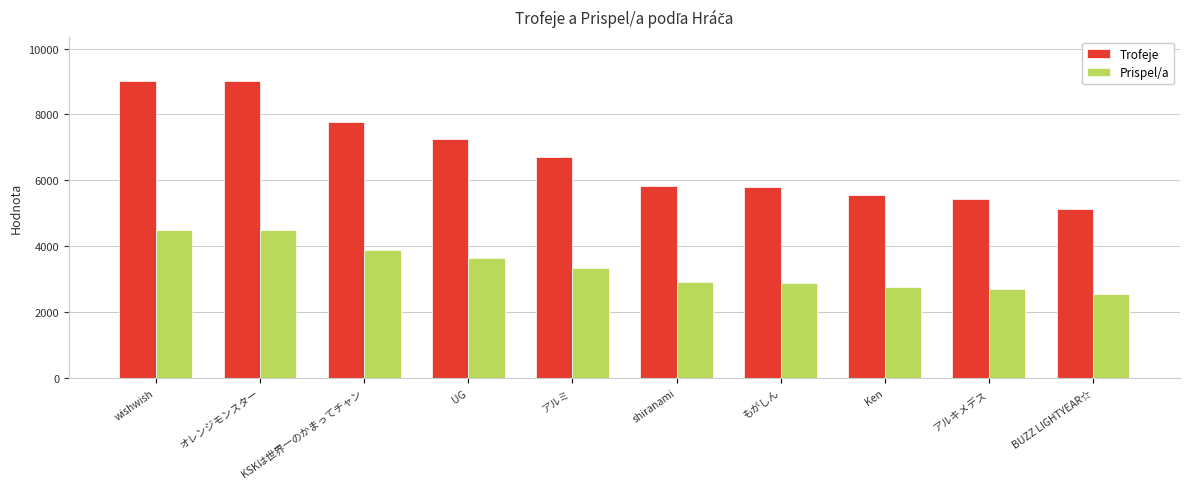

What position from the left is wishwish?

1